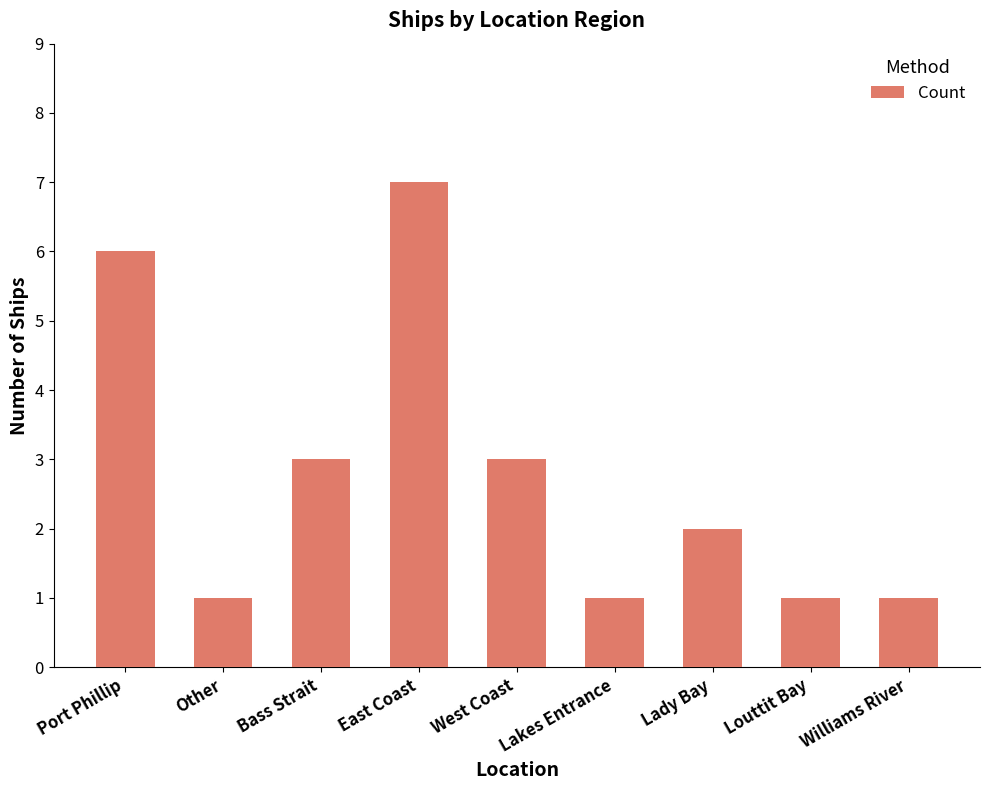

What is the maximum value shown in the chart?

7